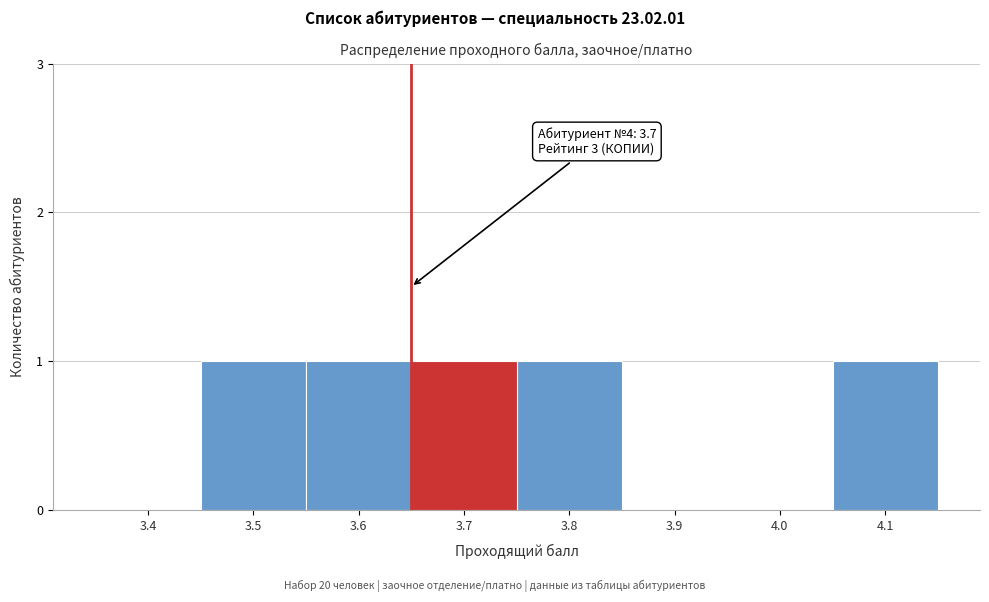

Reading right to left, list all the values displayed in this chart.

4.1=1	4.0=0	3.9=0	3.8=1	3.7=1	3.6=1	3.5=1	3.4=0